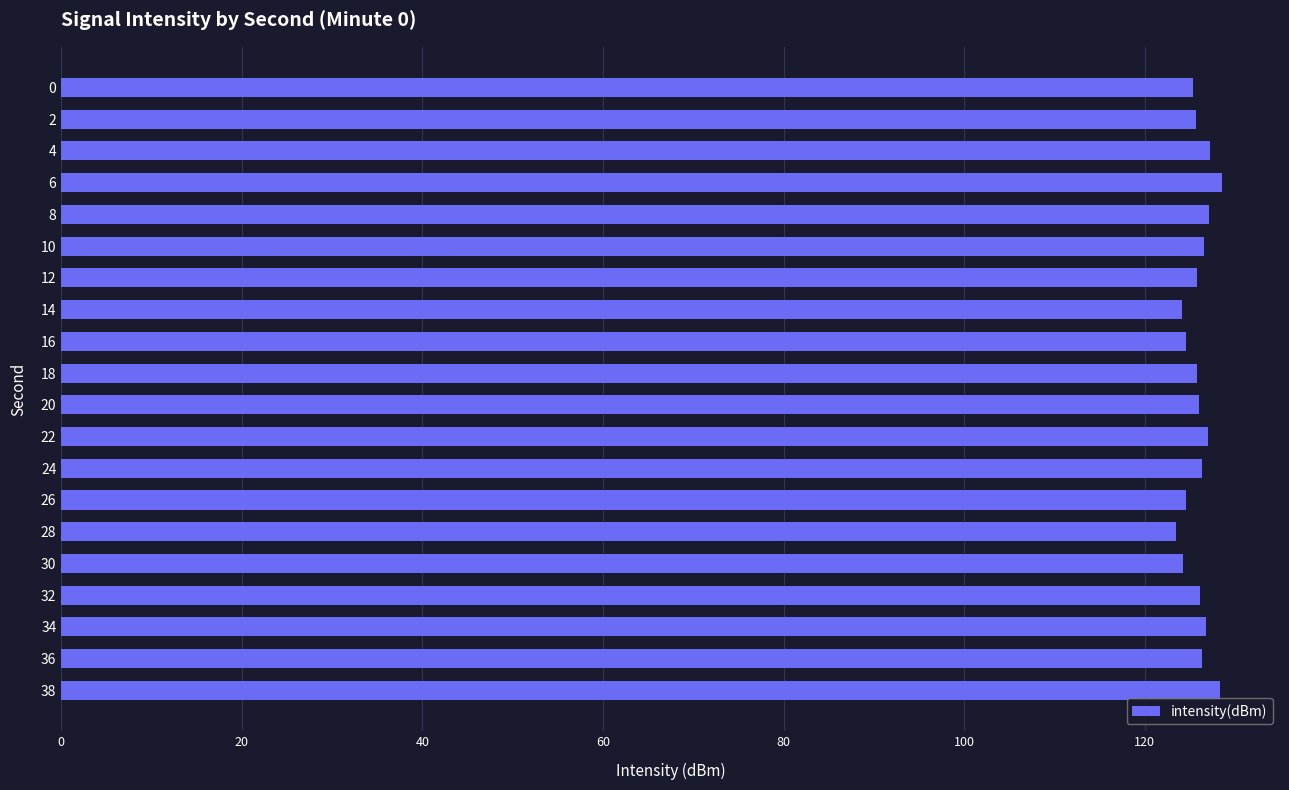

What is the smallest value displayed?

123.5